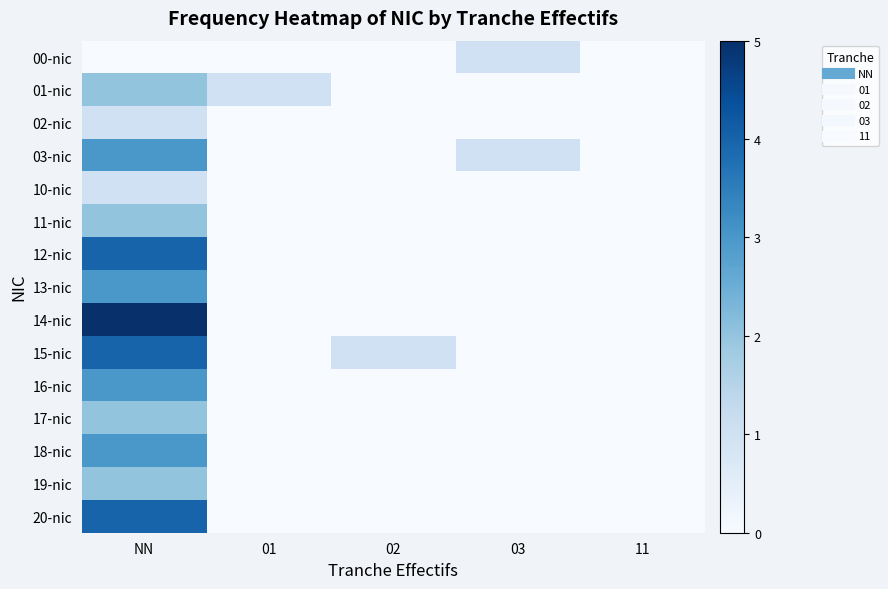

At how many categories does at least one series exceed 0?

4